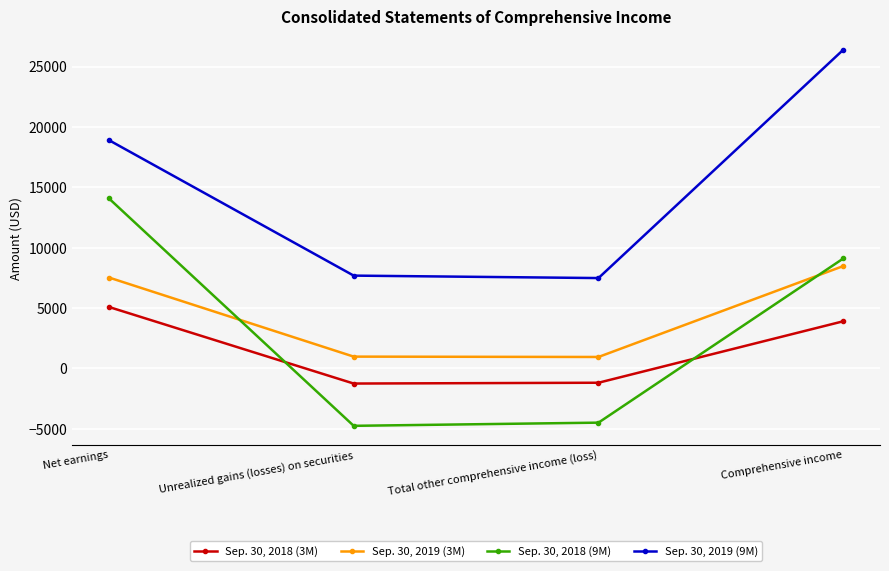

What are all the series names shown in the legend?

Sep. 30, 2018 (3M), Sep. 30, 2019 (3M), Sep. 30, 2018 (9M), Sep. 30, 2019 (9M)